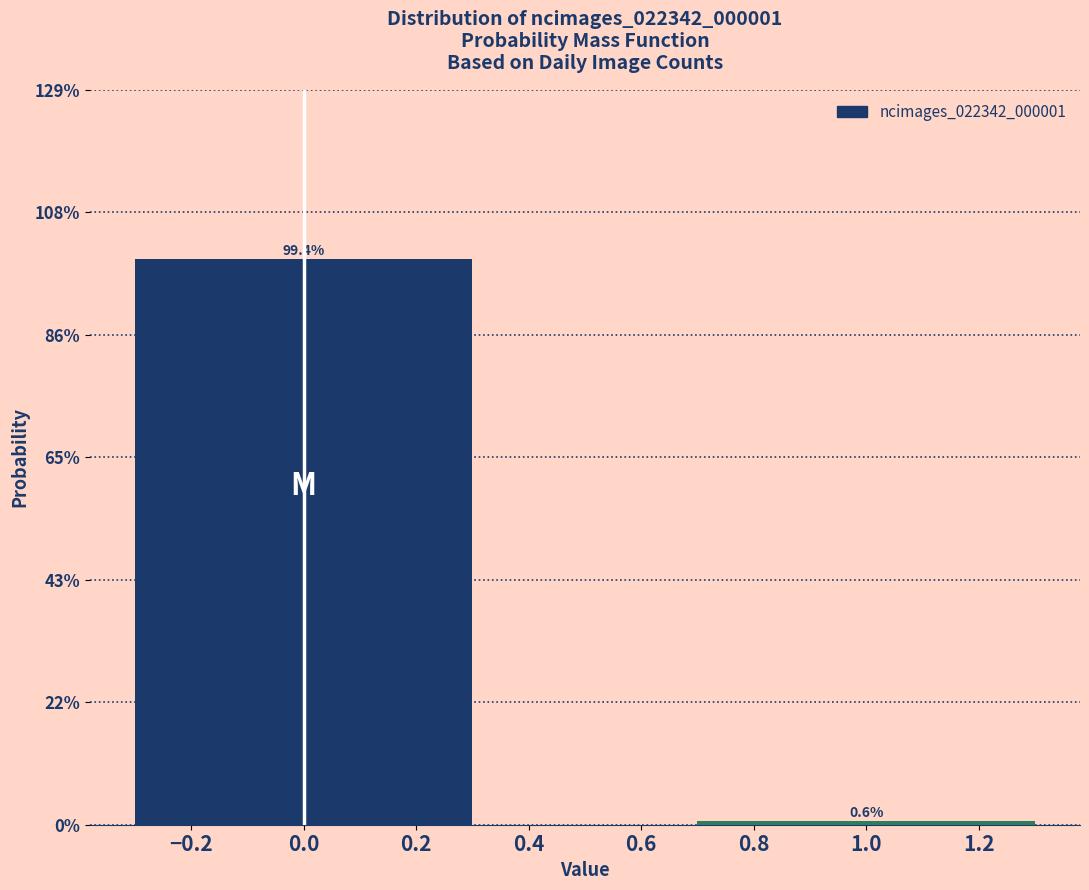

Does the chart contain any negative values?

No